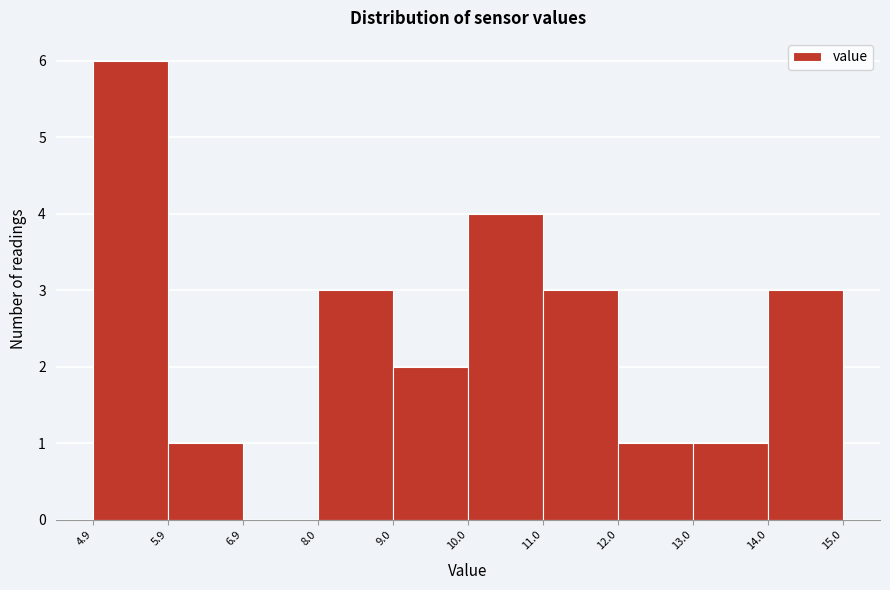

What is the height of the bar covering 5.9 to 6.9 on the x-axis? The values are not printed on the chart, so give them approximately, as read against the axis.

1